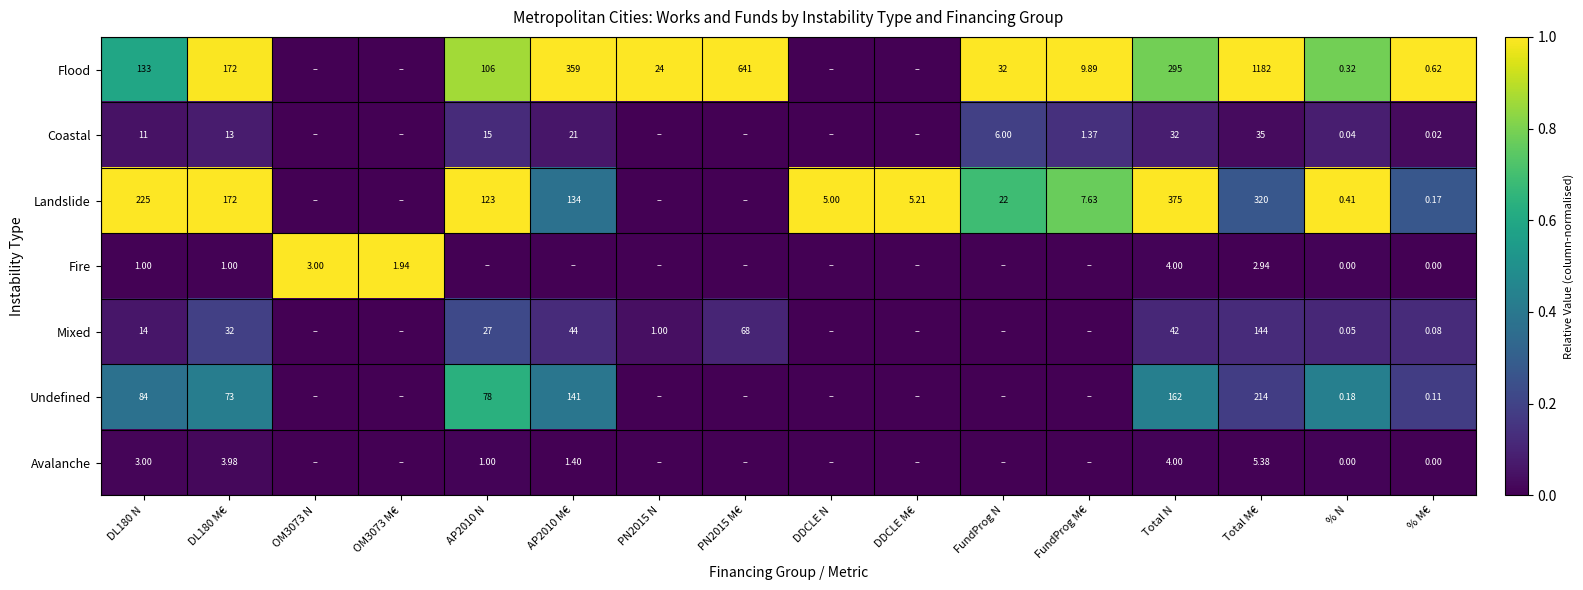

Which series has the largest total across all categories?

Flood